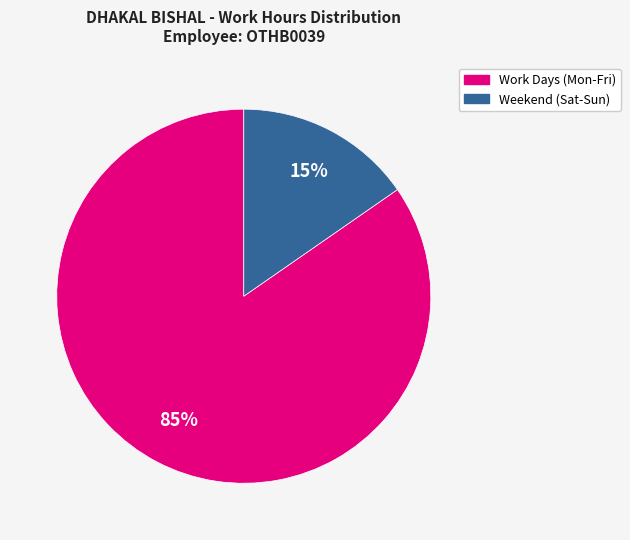

To the nearest percent, what is the average slice percentage?

50%